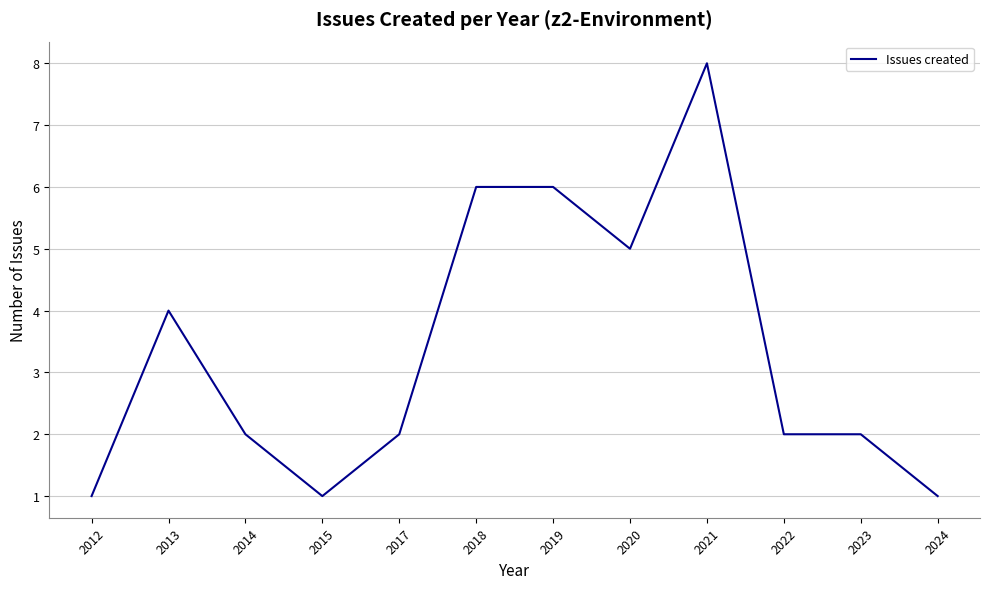

At which category does the data reach its first local valley?

2015